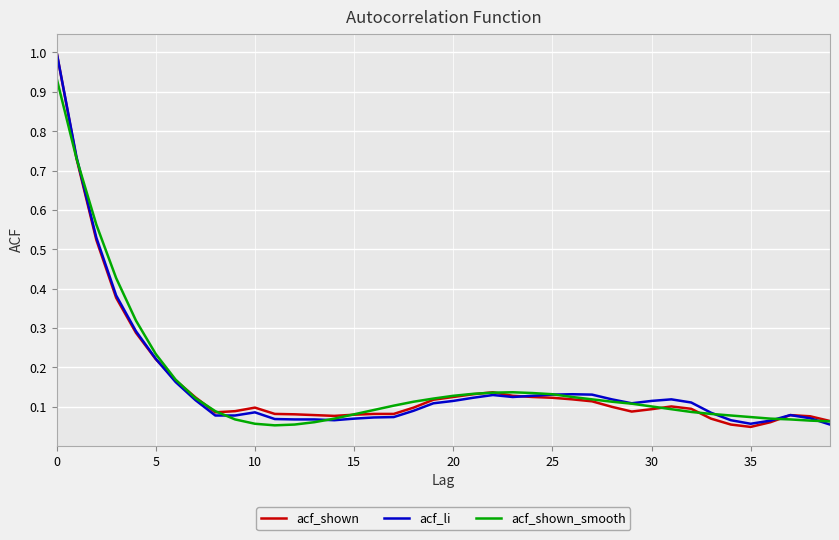

True or false: acf_li and acf_shown_smooth intersect in this chart.

True